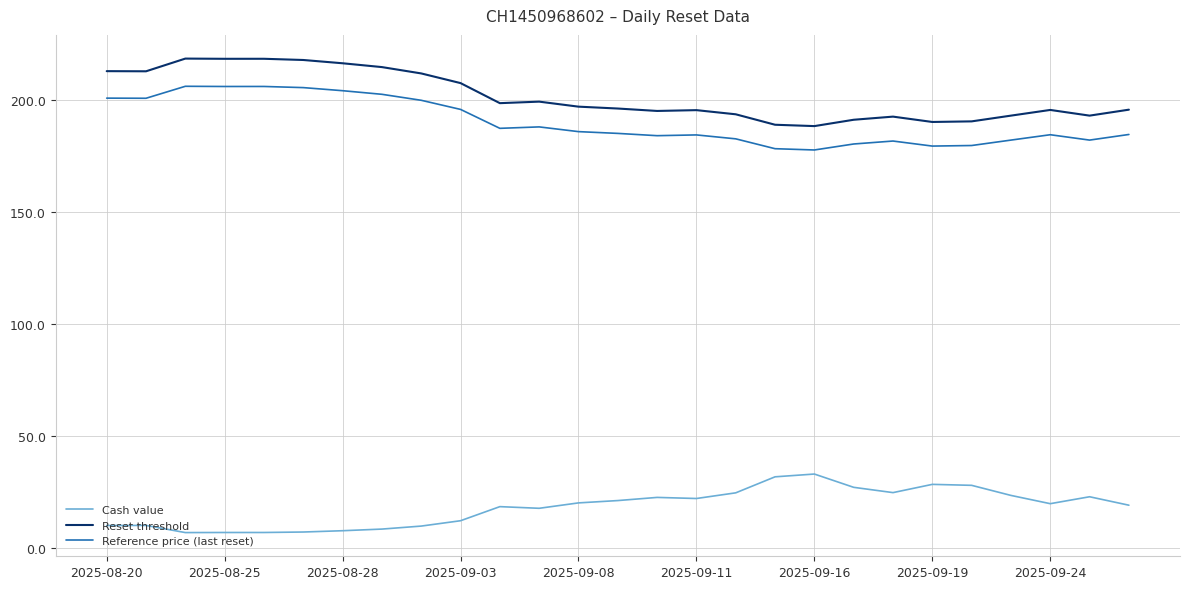

What are all the series names shown in the legend?

Cash value, Reset threshold, Reference price (last reset)